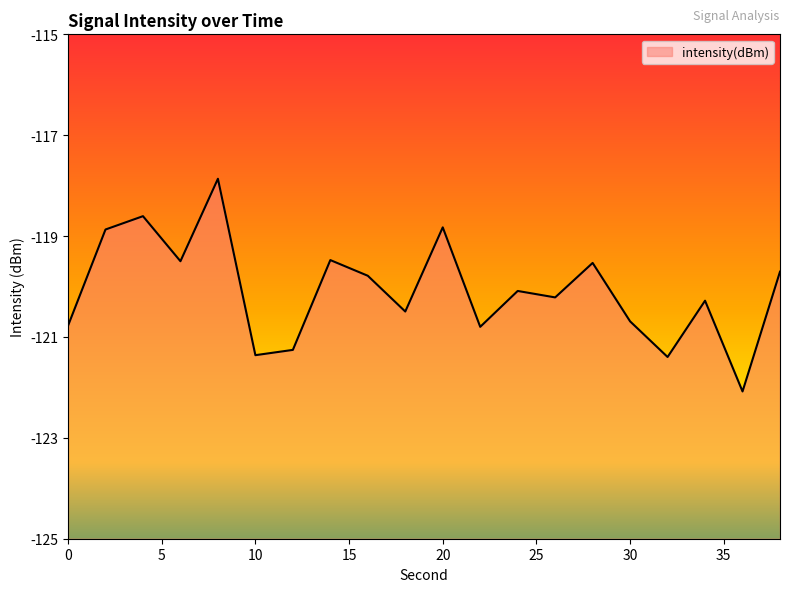

Which category has the lowest value across all series?

36